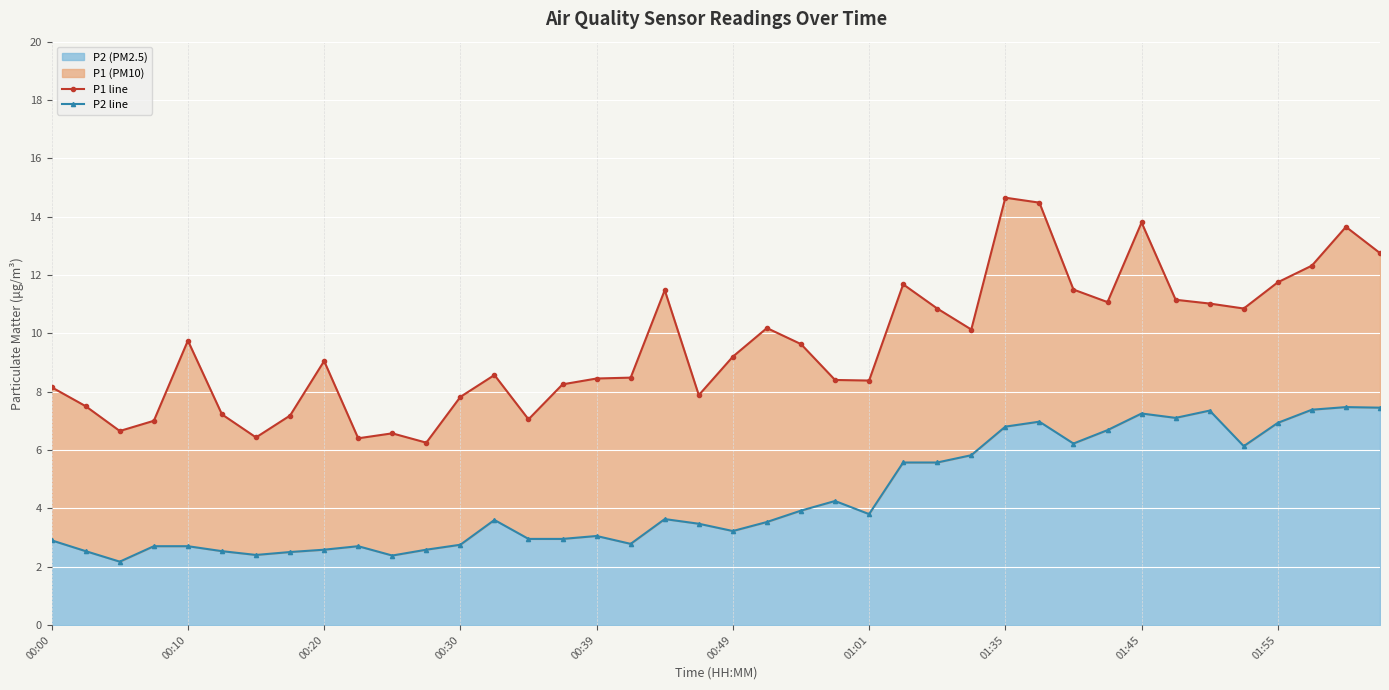

What is the average value of the P1 line series?

9.6